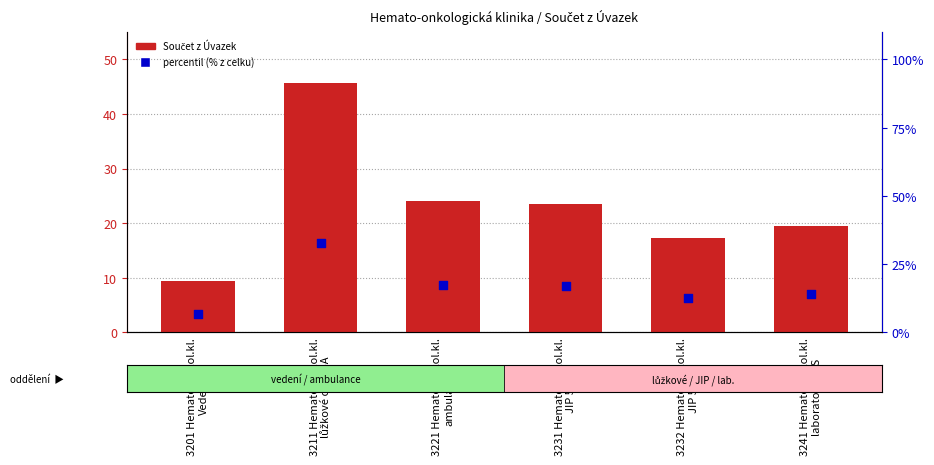

What is the total value across all series at 3211 Hemato-onkol.kl.
lůžkové odd. 5A?

78.4